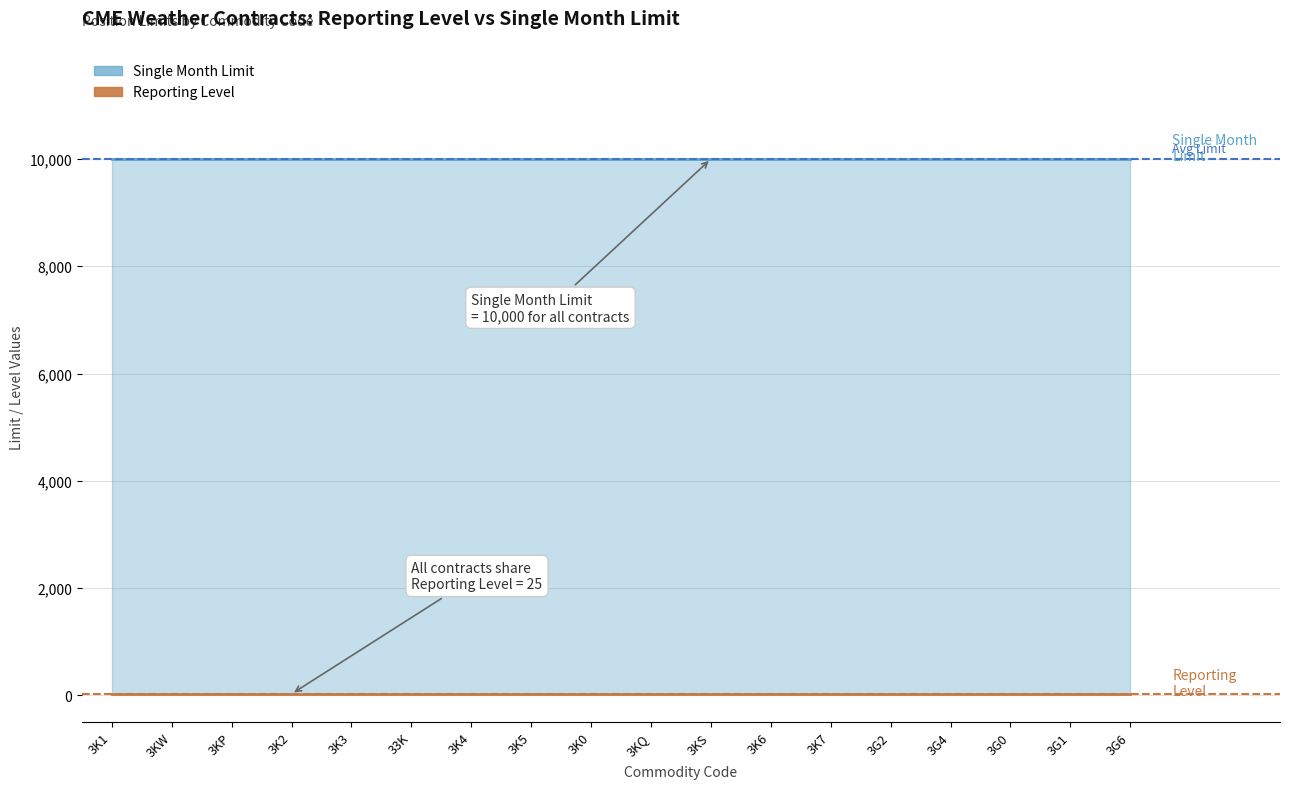

True or false: Single Month Limit and Reporting Level intersect in this chart.

False